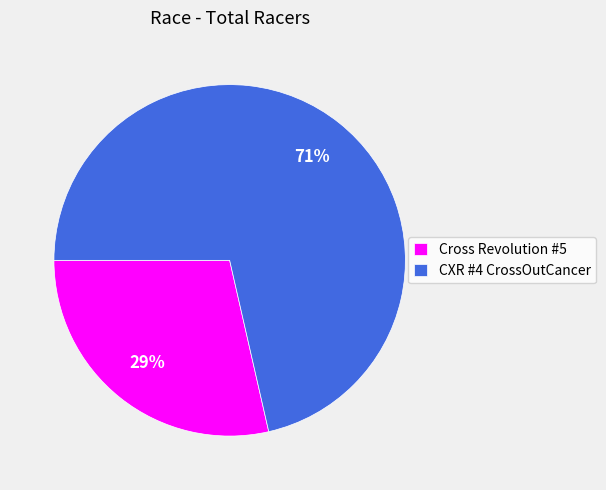

How many slices are in this pie chart?

2